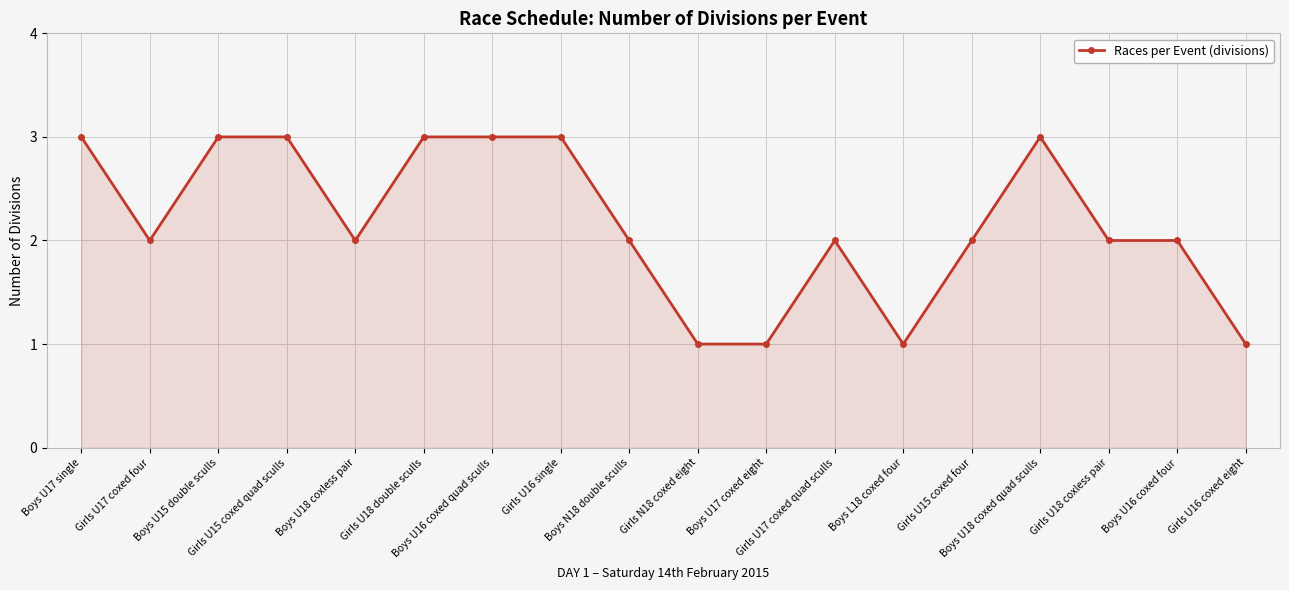

True or false: there are more than 0 points higher than both neighbors.

True